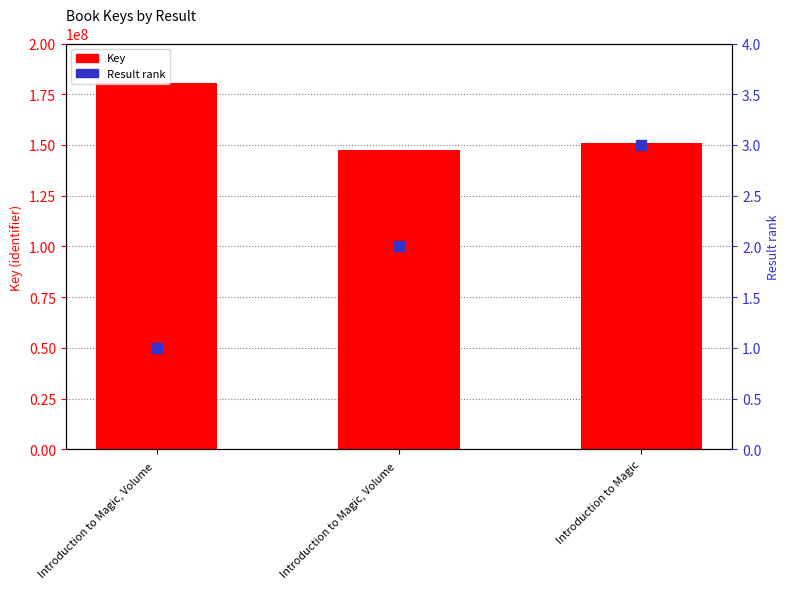

Is the value of Key at Introduction to Magic, Volume  greater than the value of Result at Introduction to Magic?

Yes